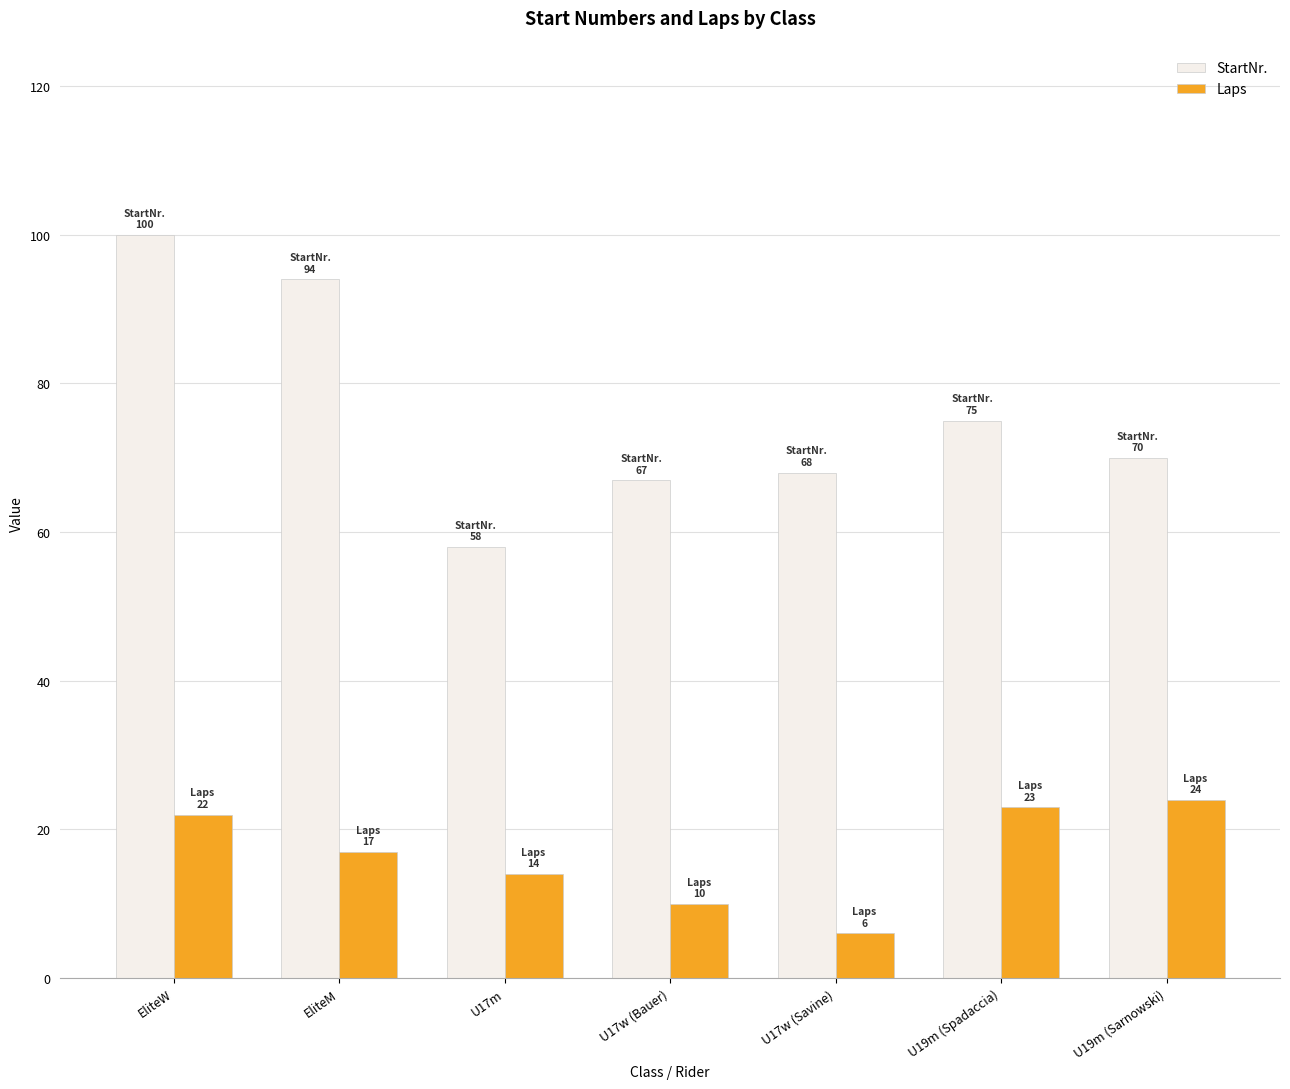

List the series in order of their overall mean, highest first.

StartNr., Laps